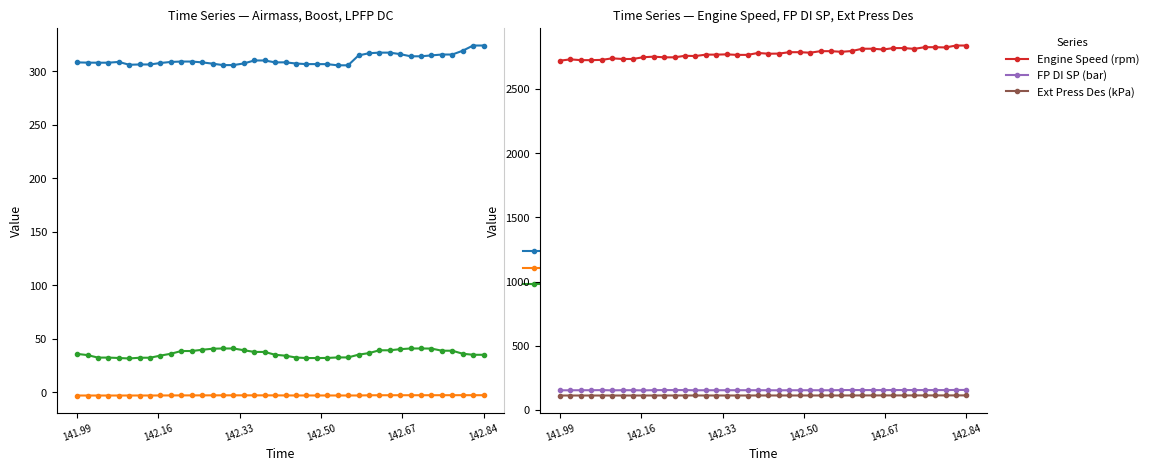

True or false: Boost (psi) and Airmass (mg/stk) cross at least once.

False